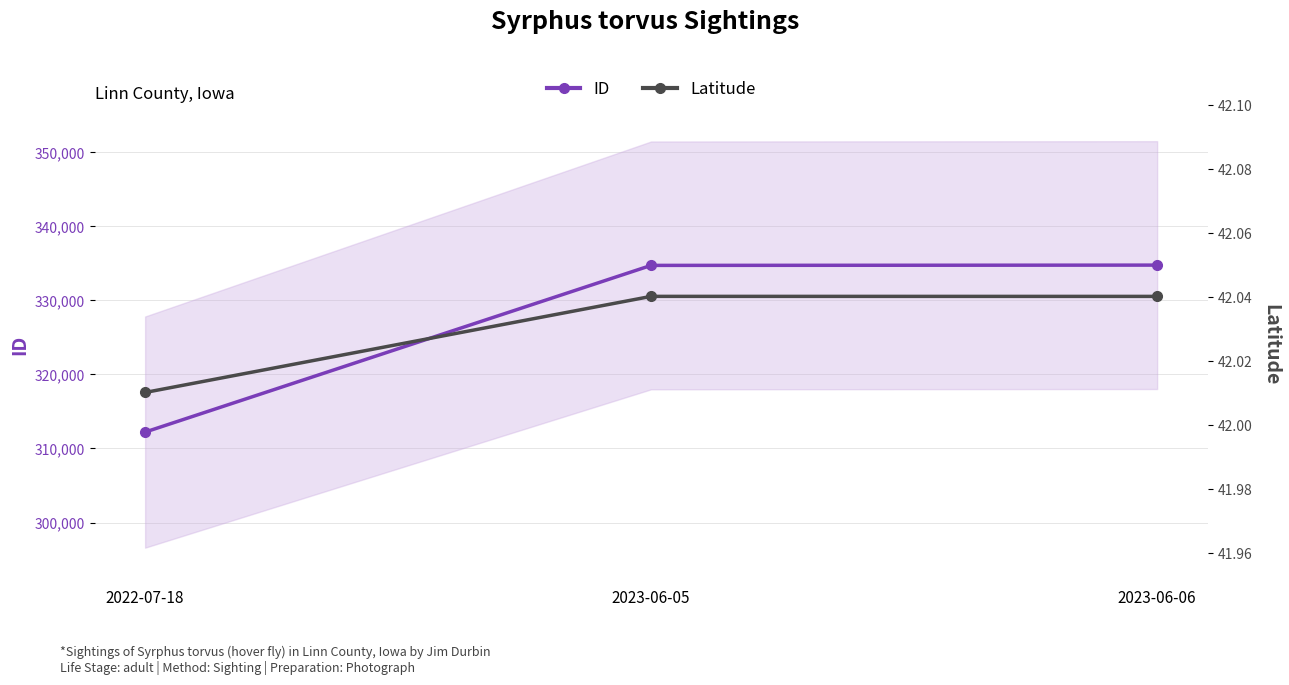

At 2023-06-05, list the series in order from smallest to largest.

Latitude, ID